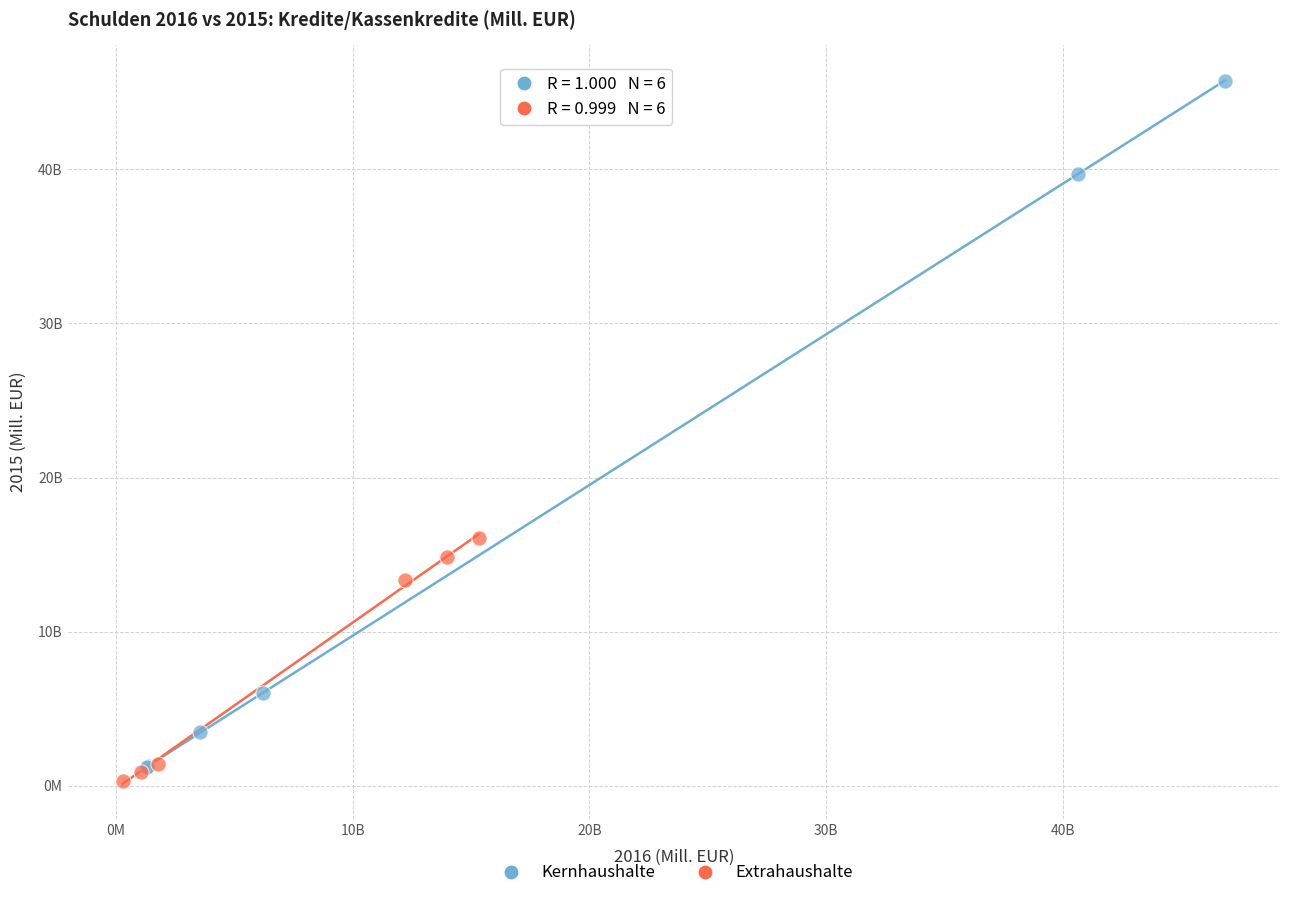

What are all the series names shown in the legend?

Kernhaushalte, Extrahaushalte